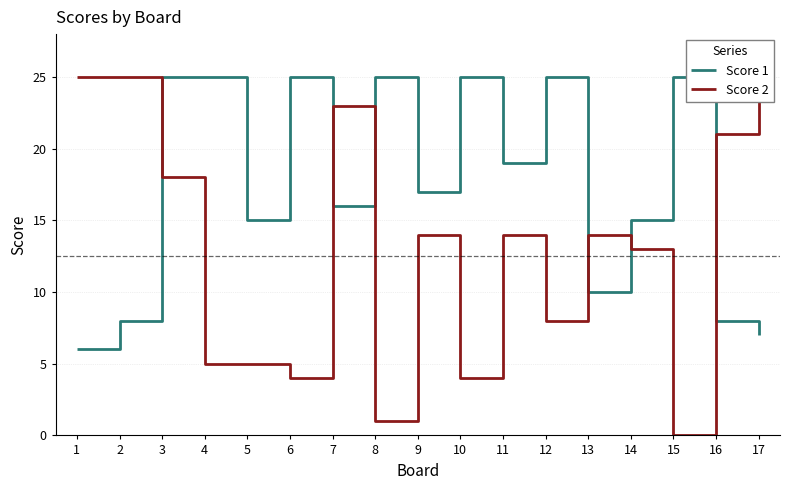

Which series changed the most between 14 and 17?

Score 2